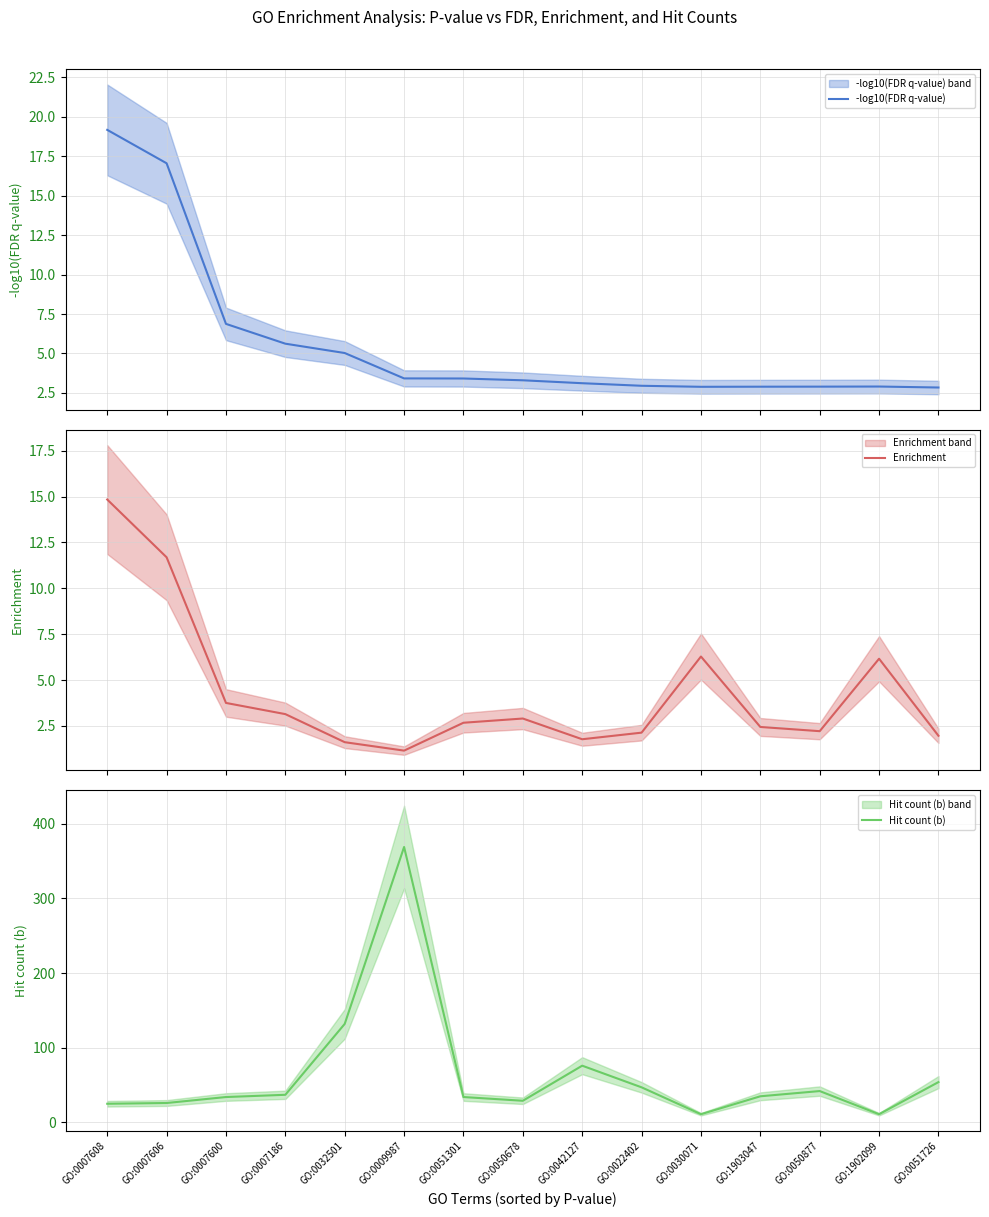

Is the value of -log10(FDR q-value) at GO:1902099 greater than the value of Hit count (b) at GO:0030071?

No